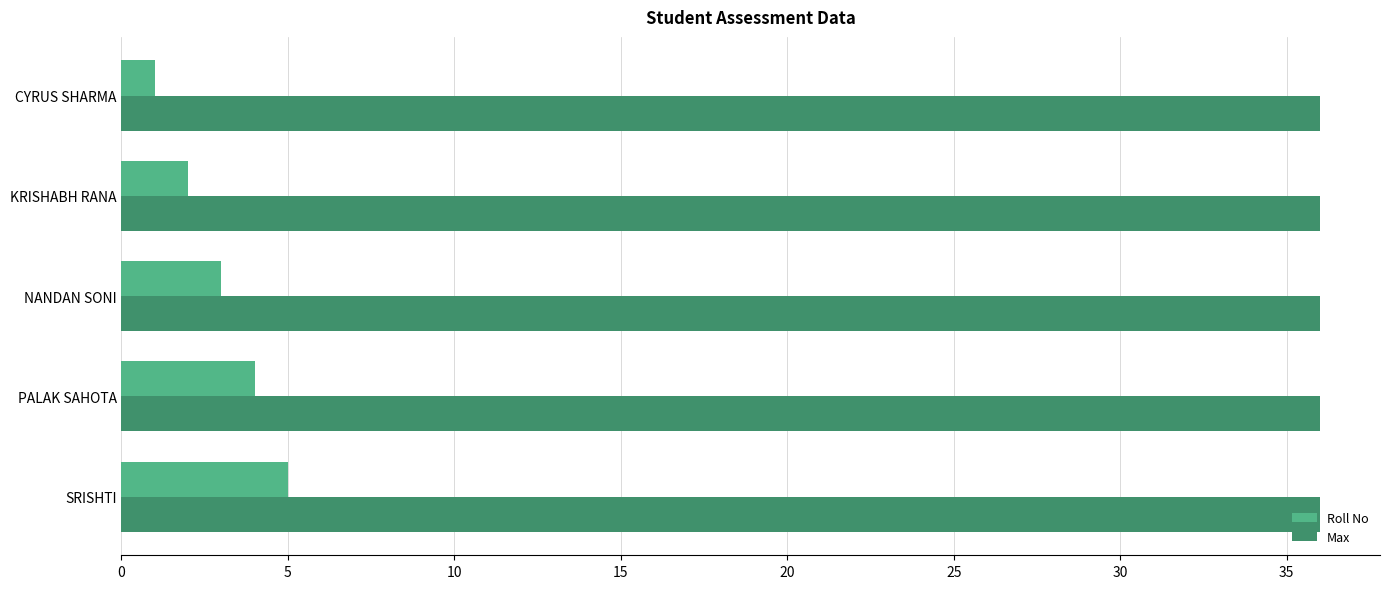

The value of Roll No at CYRUS SHARMA is 1. True or false?

True